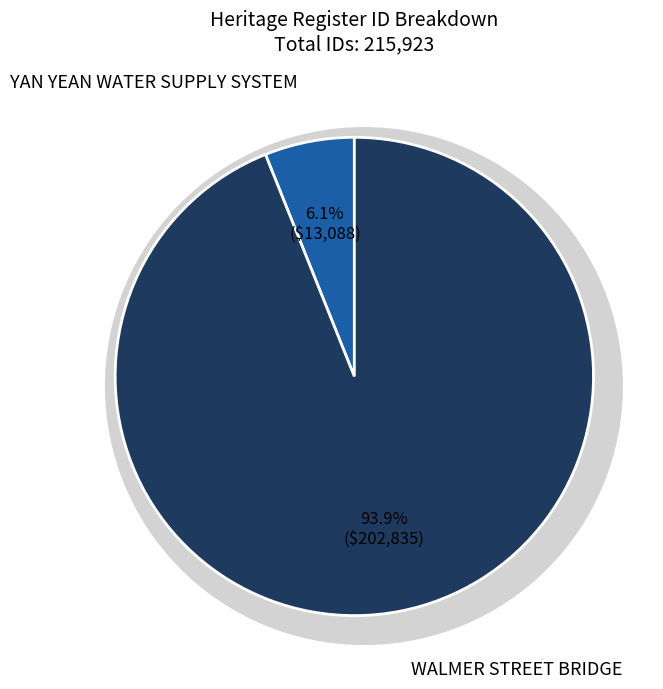

To the nearest percent, what portion does YAN YEAN WATER SUPPLY SYSTEM represent?

6%